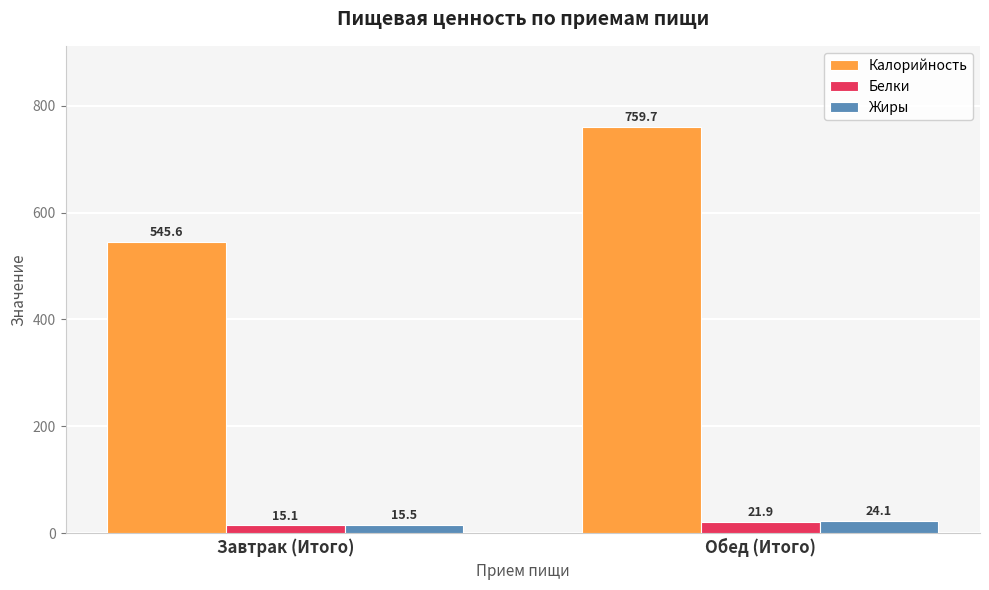

What position from the left is Завтрак (Итого)?

1